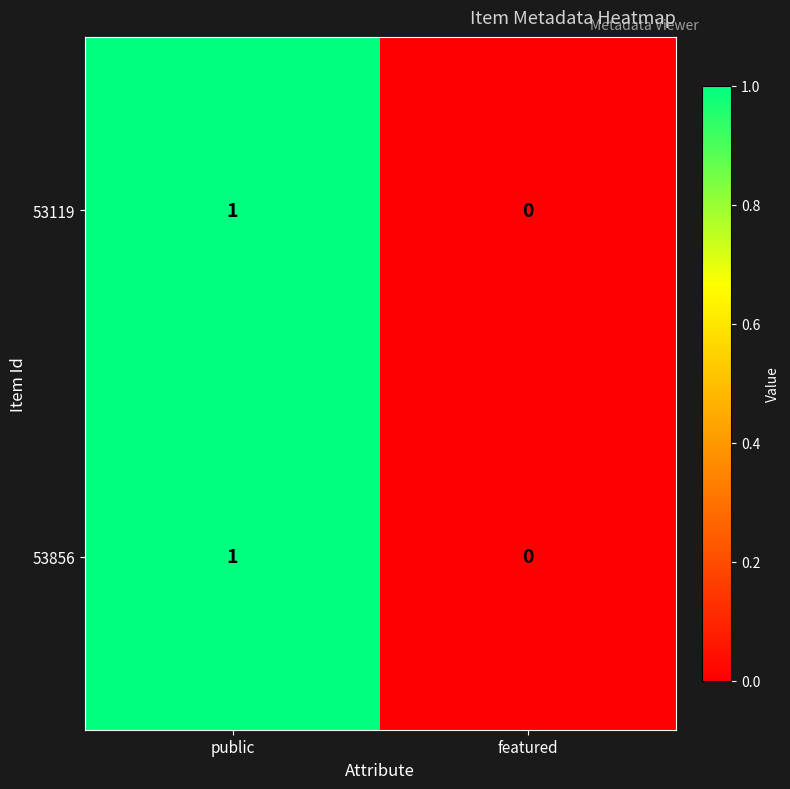

How many series are shown in this chart?

2